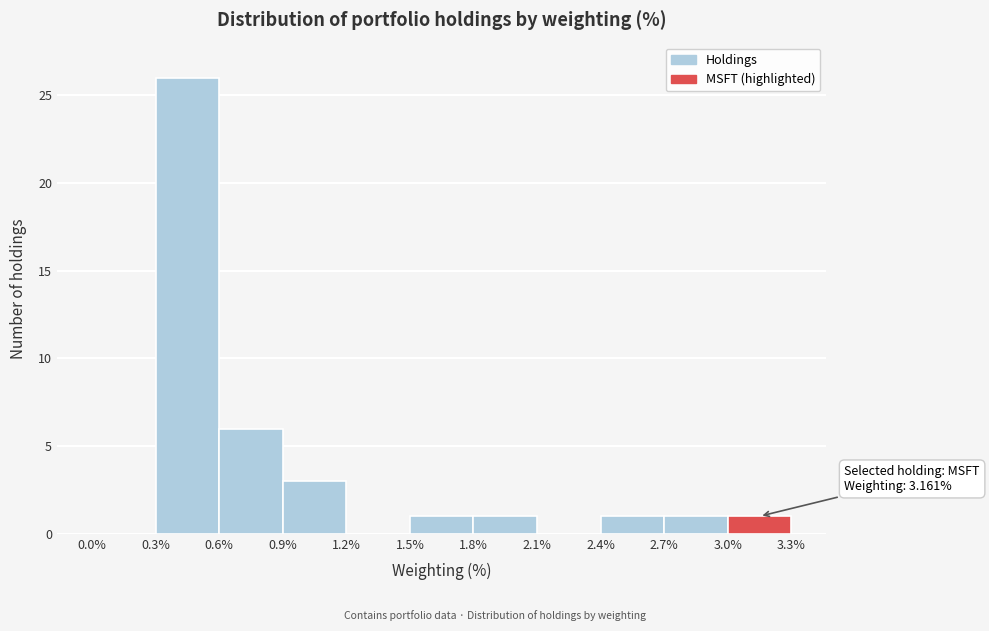

Over which range of the x-axis is the bar tallest?

0.3% to 0.6%